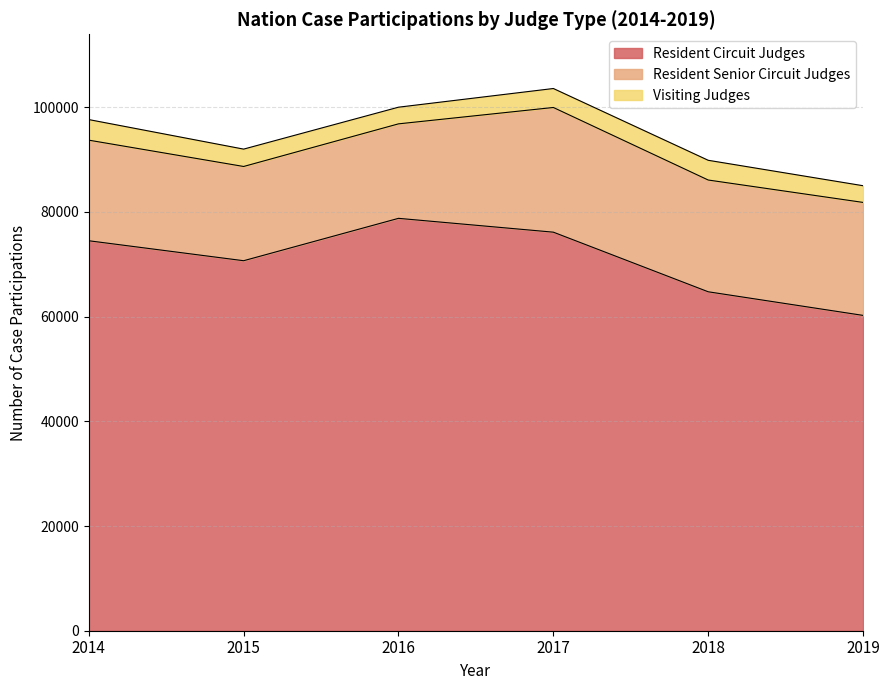

True or false: Resident Circuit Judges and Resident Senior Circuit Judges intersect in this chart.

False